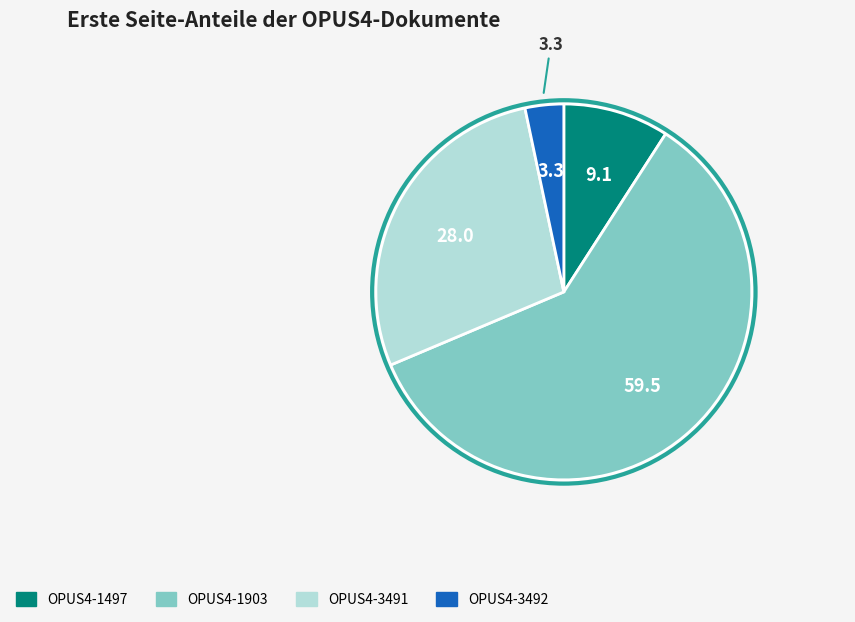

Is it true that OPUS4-1903 is 52% of the pie?

False